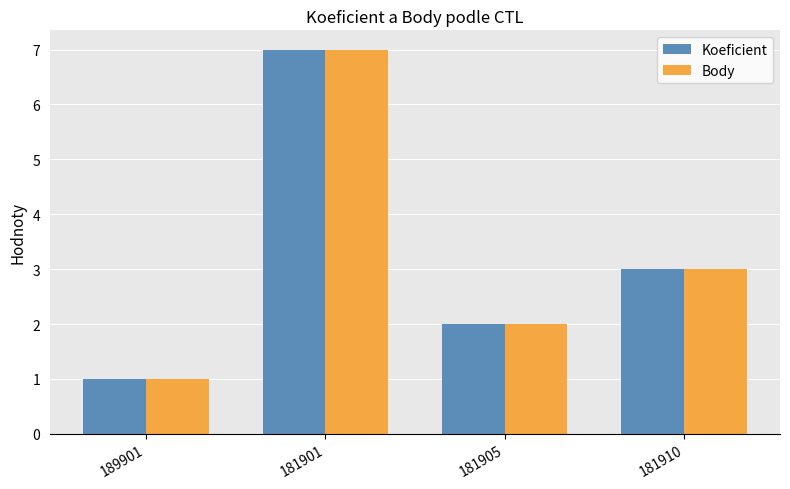

What is the difference between the maximum and second lowest values in the Koeficient series?

5